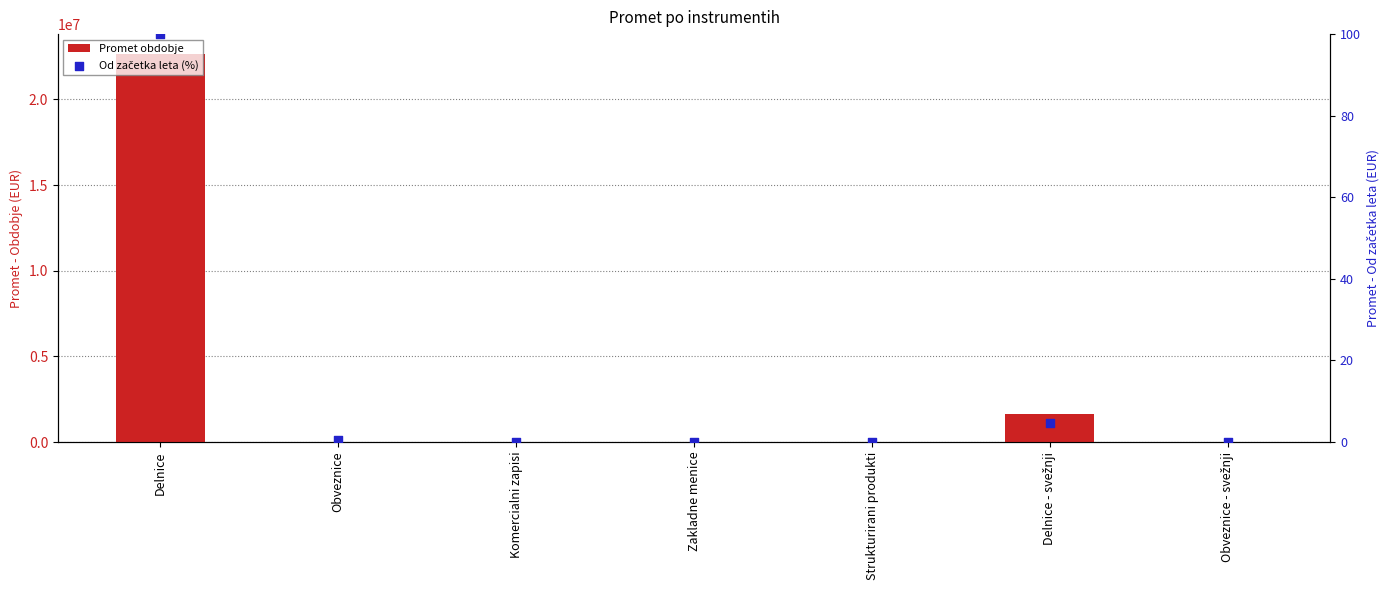

At how many categories does at least one series exceed 8149069?

1